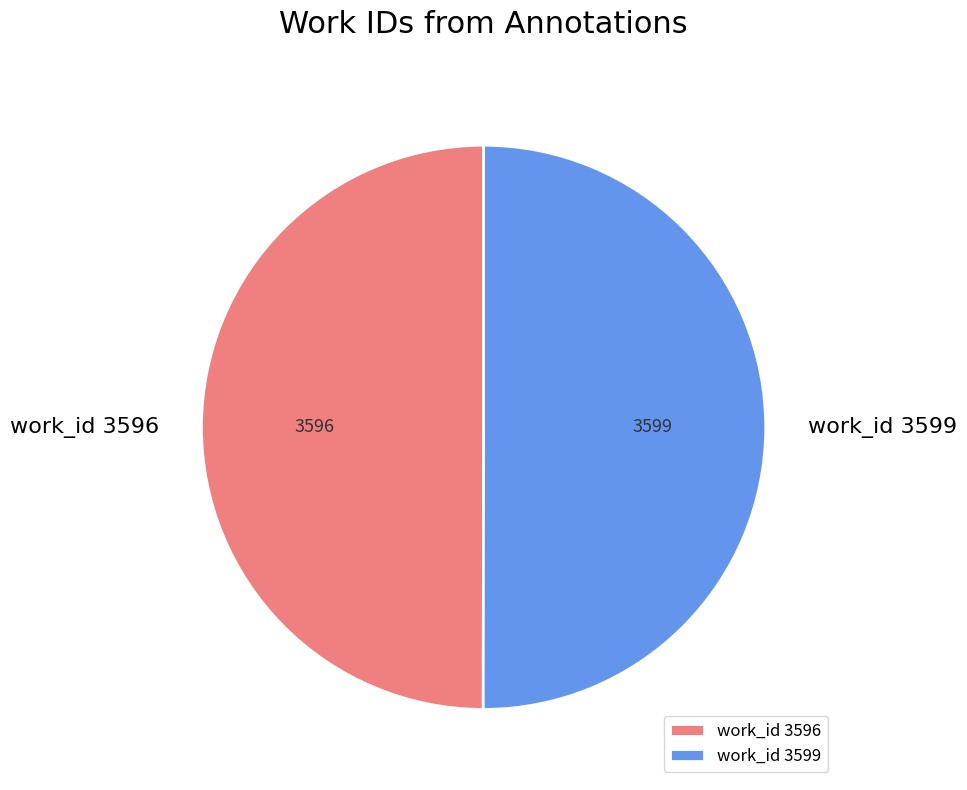

Do work_id 3596 and work_id 3599 together represent more than half of the pie?

Yes